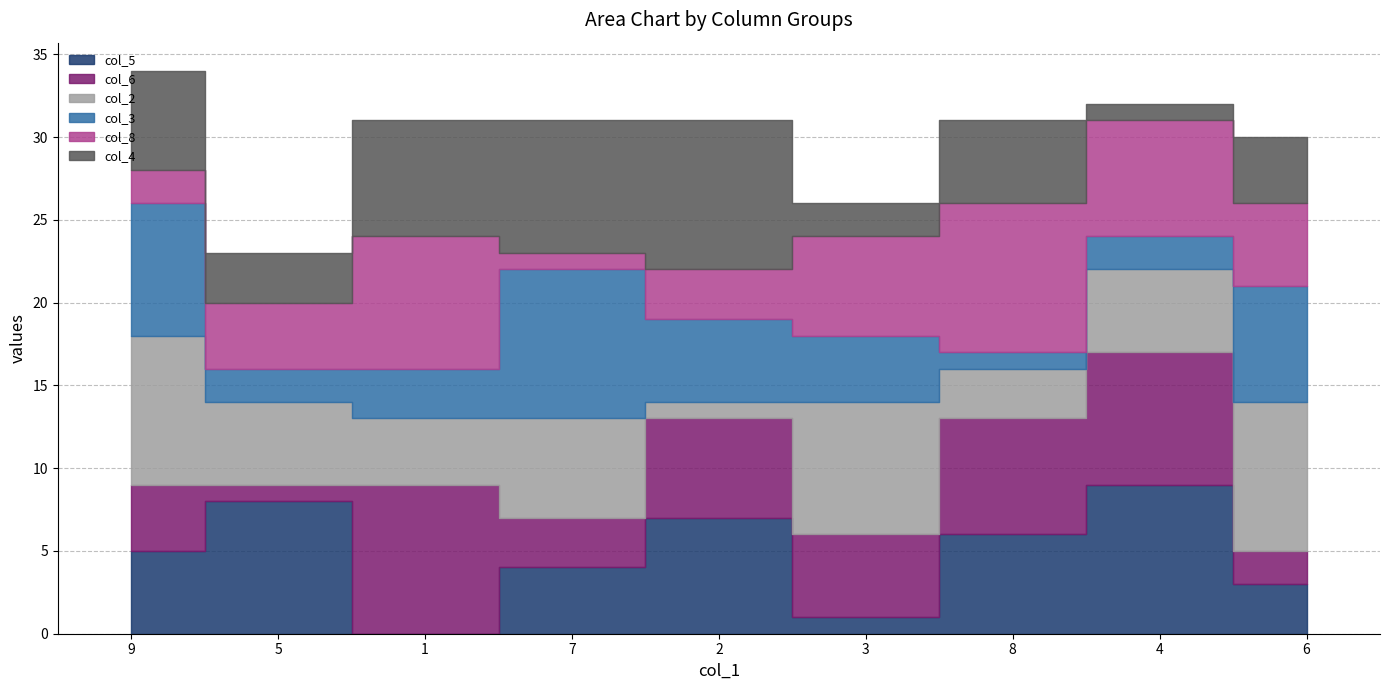

True or false: col_4 has a value of 4 at 6.

True